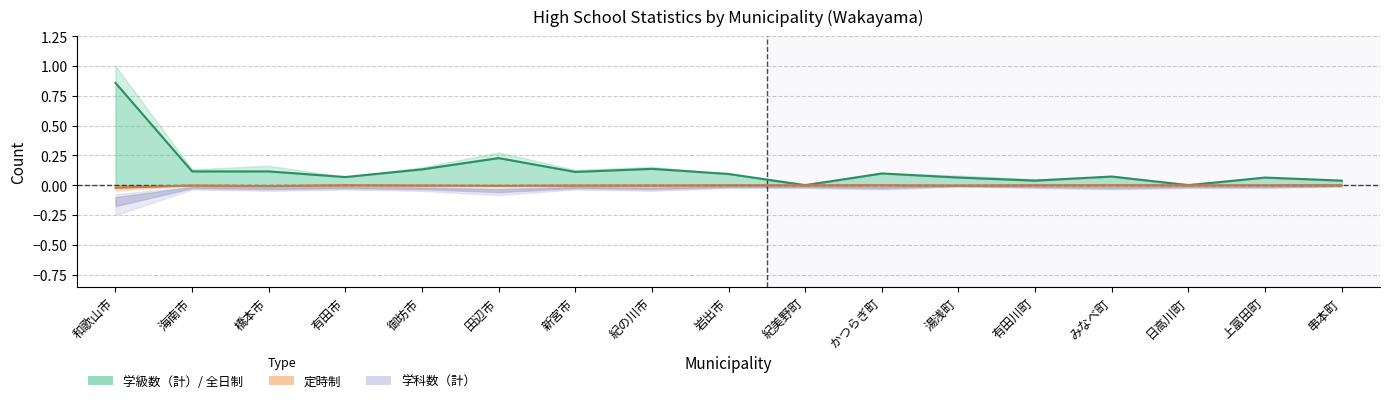

What is the difference between the maximum and minimum values in the 全日制（線） series?

0.9